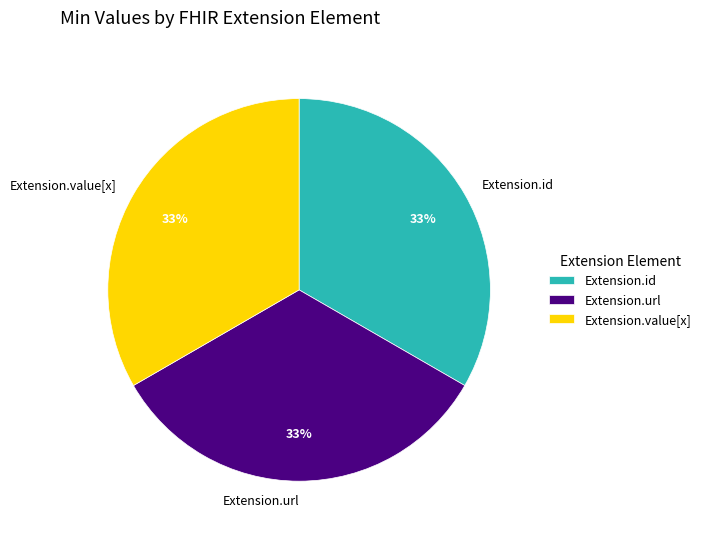

To the nearest percent, what is the average slice percentage?

33%